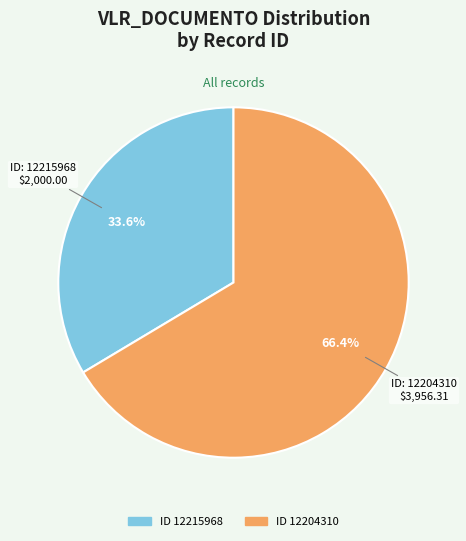

Count the number of slices in the pie.

2